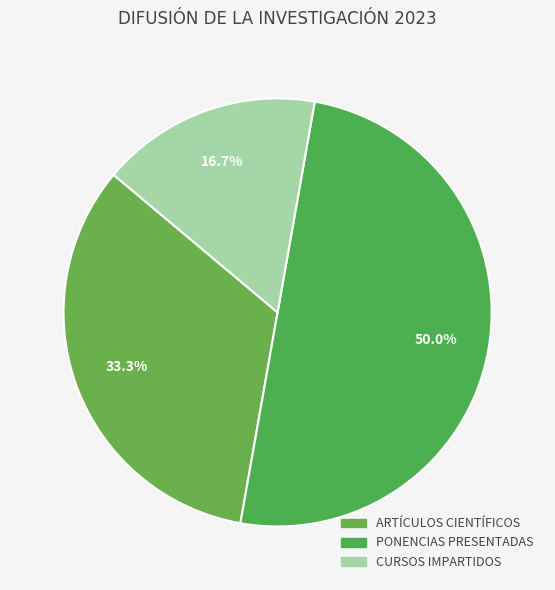

Count the number of slices in the pie.

3